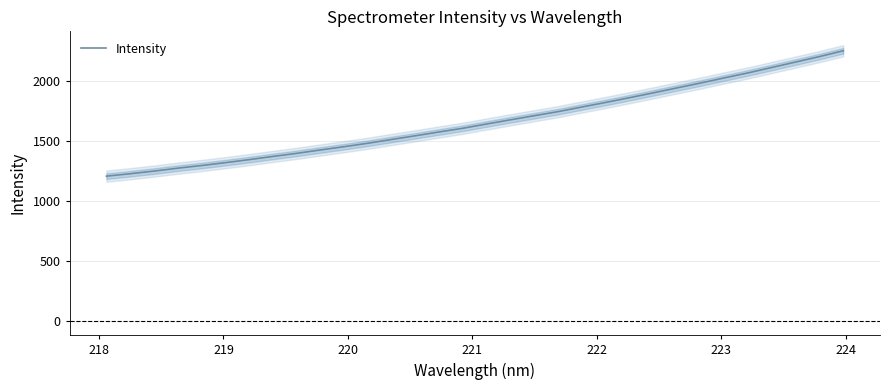

What is the label of the 3rd point from the left?

219